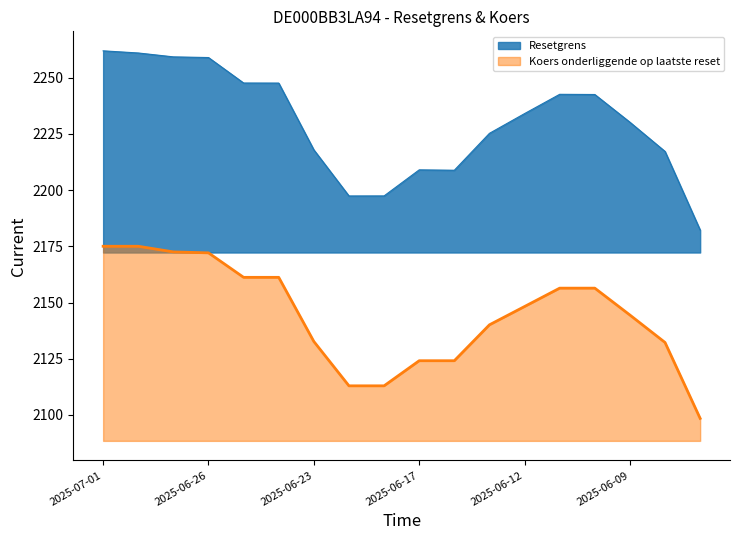

Between 2025-06-26 and 2025-06-17, which series saw the biggest shift?

Resetgrens